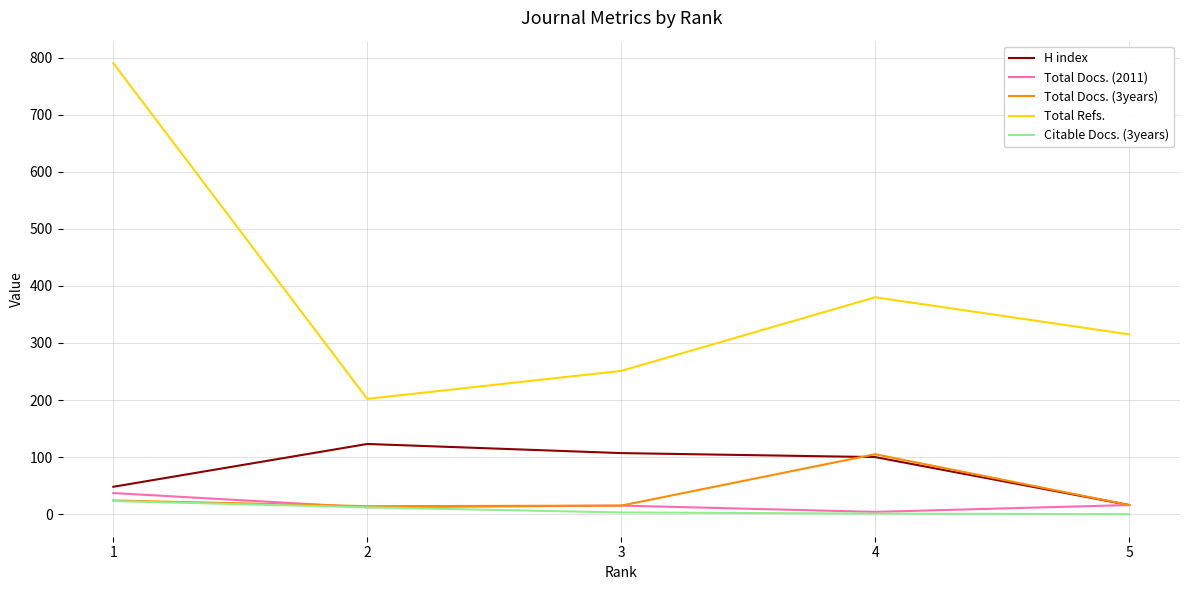

What is the average value of the Total Refs. series?

388